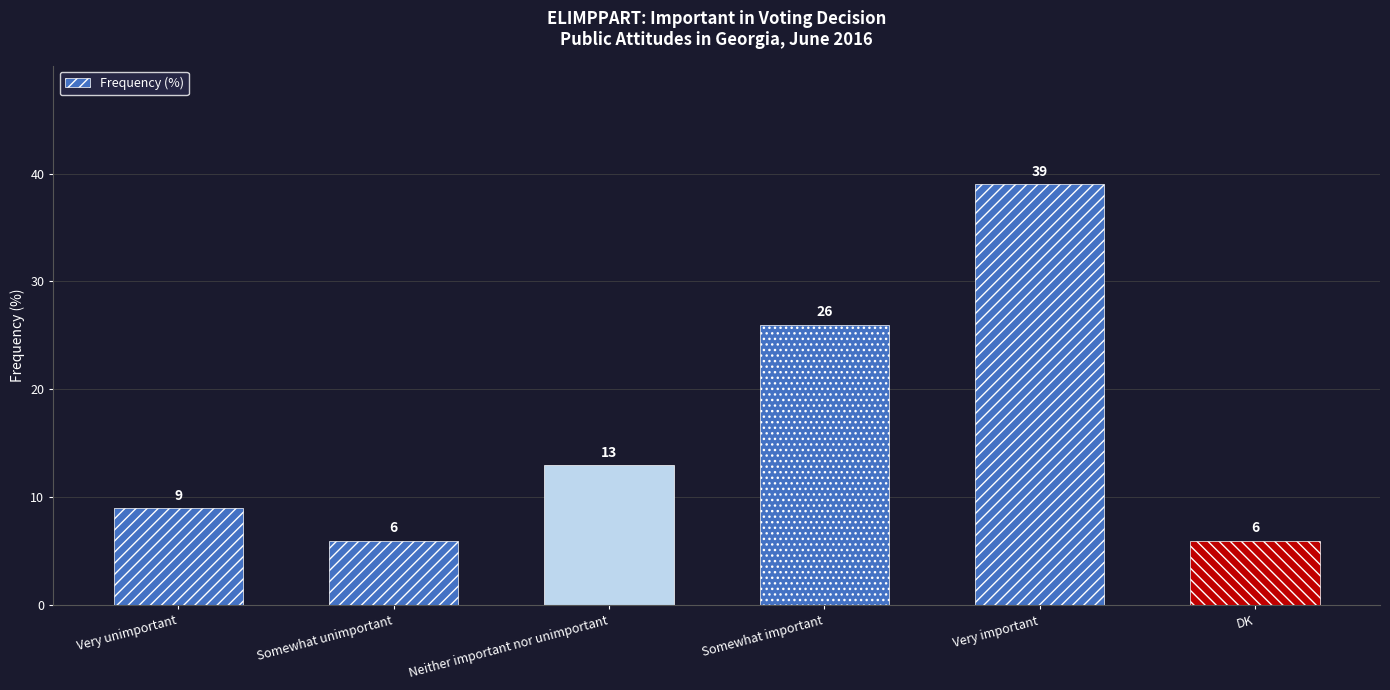

What is the sum of all values?

99